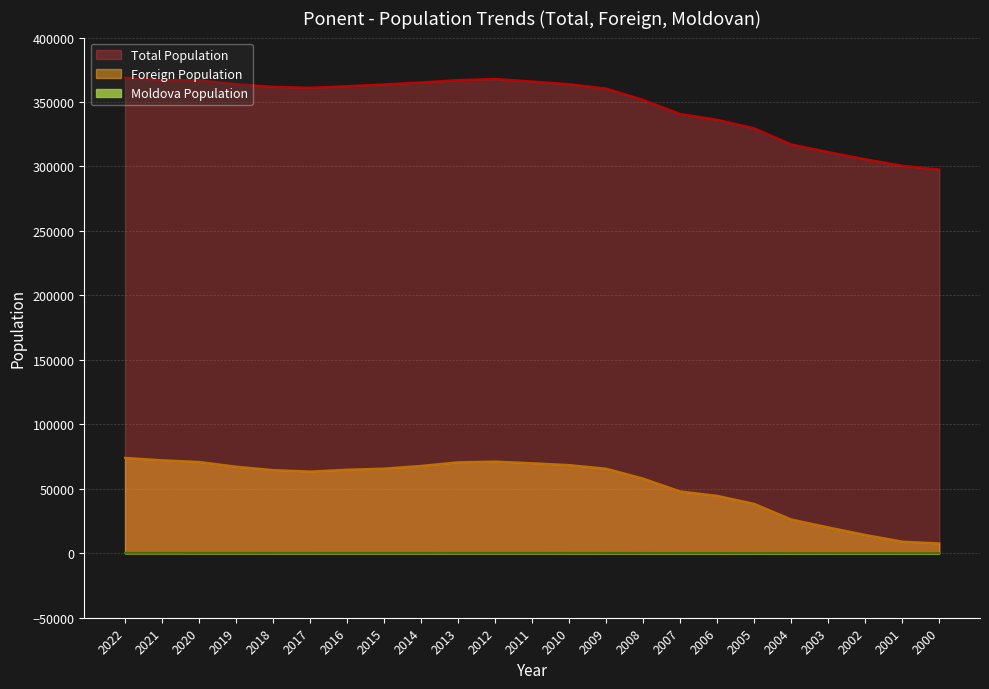

What is the spread (max minus min) of values at 2015?

363518